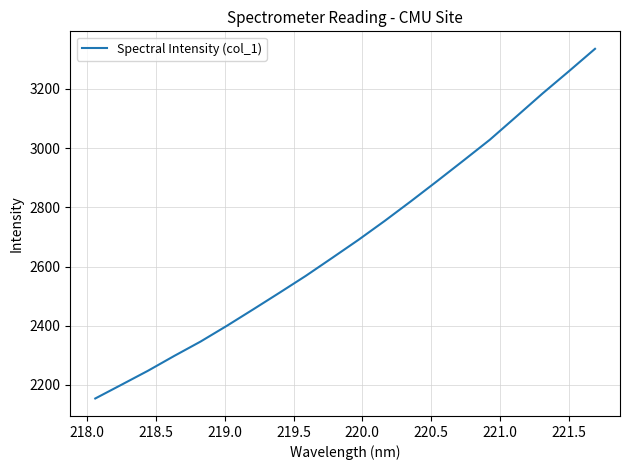

What is the difference between the maximum and minimum values?

1181.0